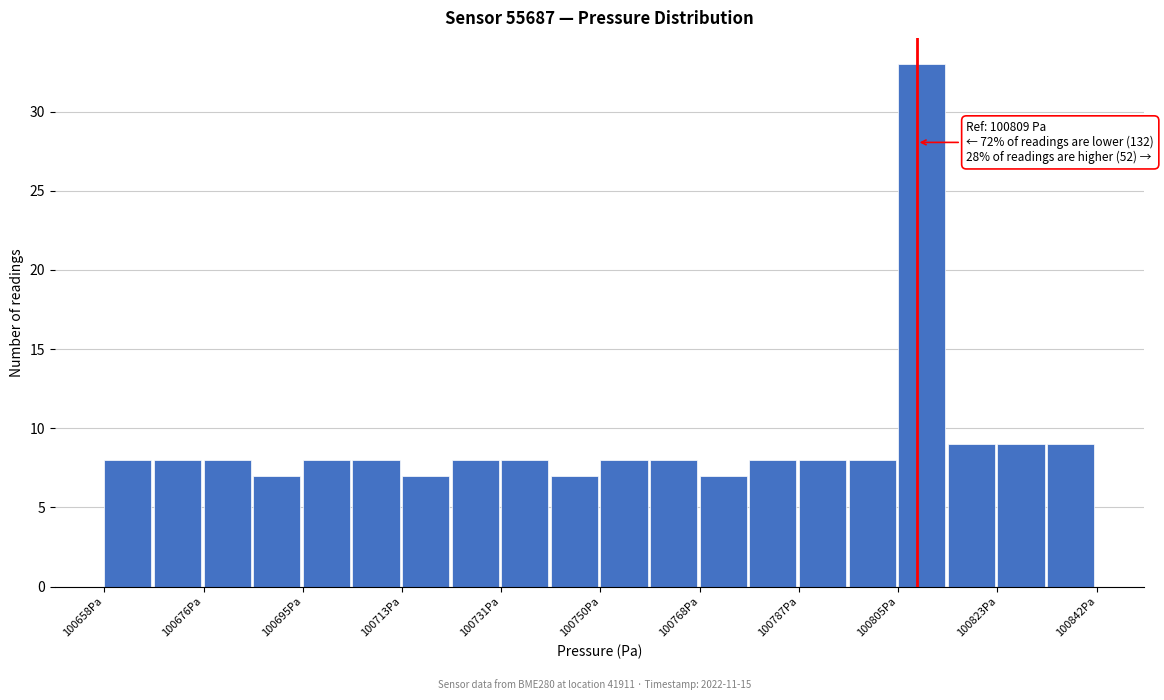

Over which range of the x-axis is the bar tallest?

100806 to 100814